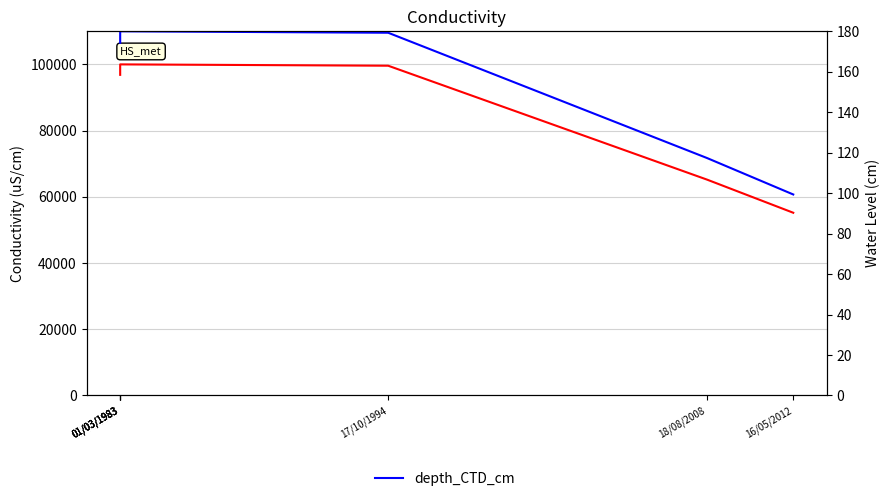

True or false: depth_CTD_cm and cond_CTD intersect in this chart.

False